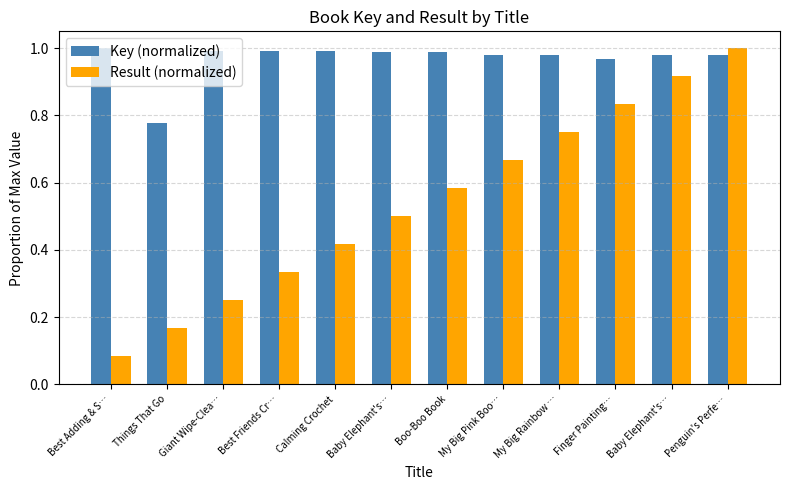

Does the chart contain any negative values?

No